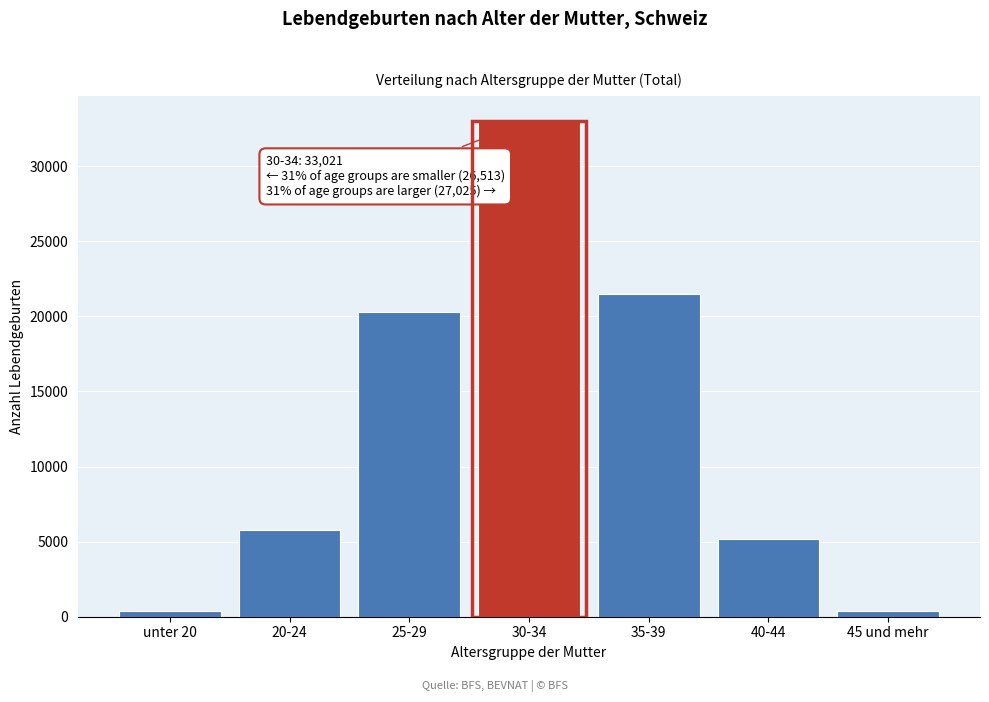

At which label is the value closest to 16707?

25-29